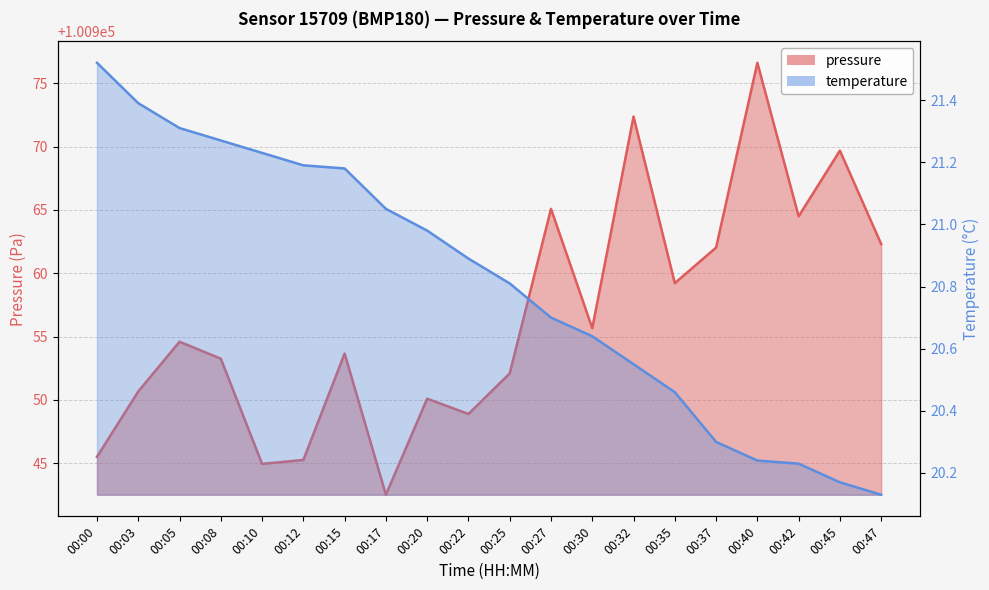

True or false: temperature has more than 2 interior local peaks.

False